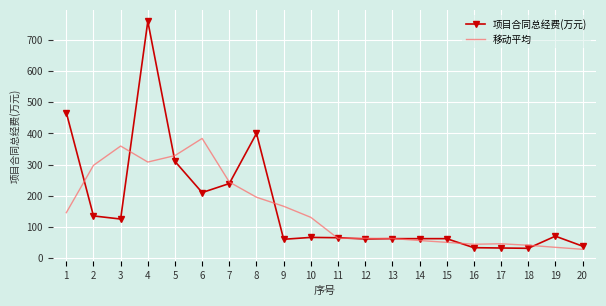

How many values in the 移动平均 series exceed 130?

10